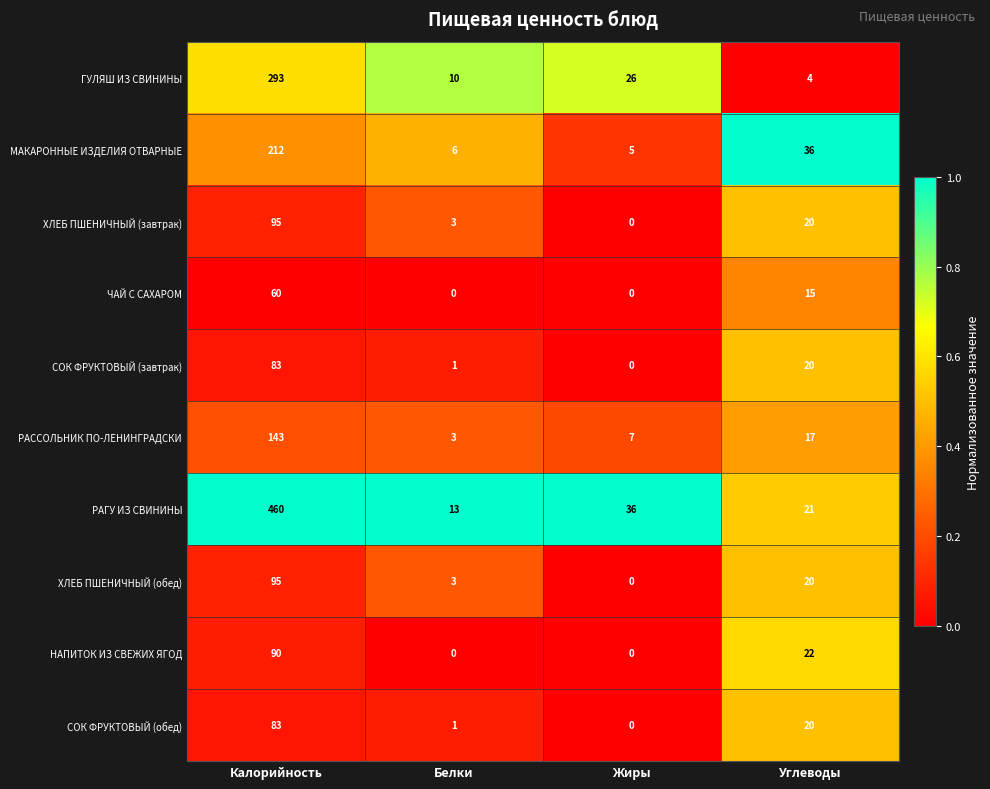

Which series has the largest range (max minus min)?

РАГУ ИЗ СВИНИНЫ